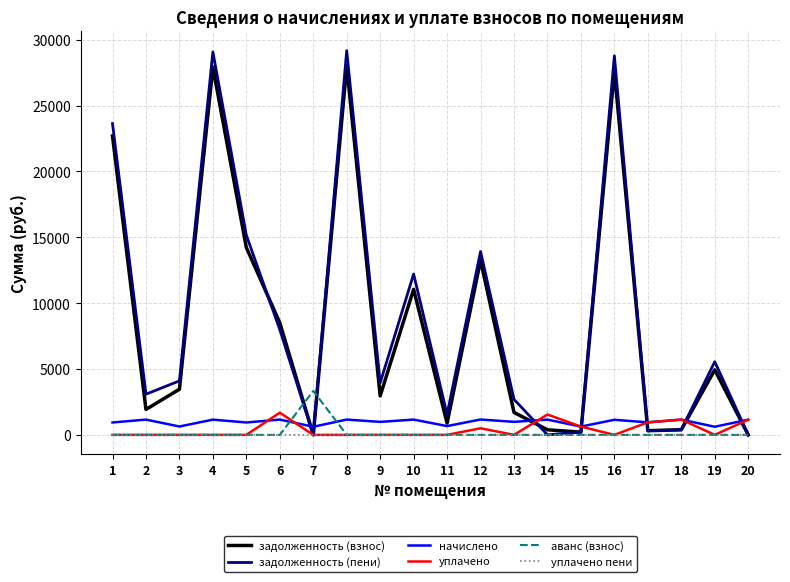

What is the maximum value for задолженность (взнос)?

28017.5